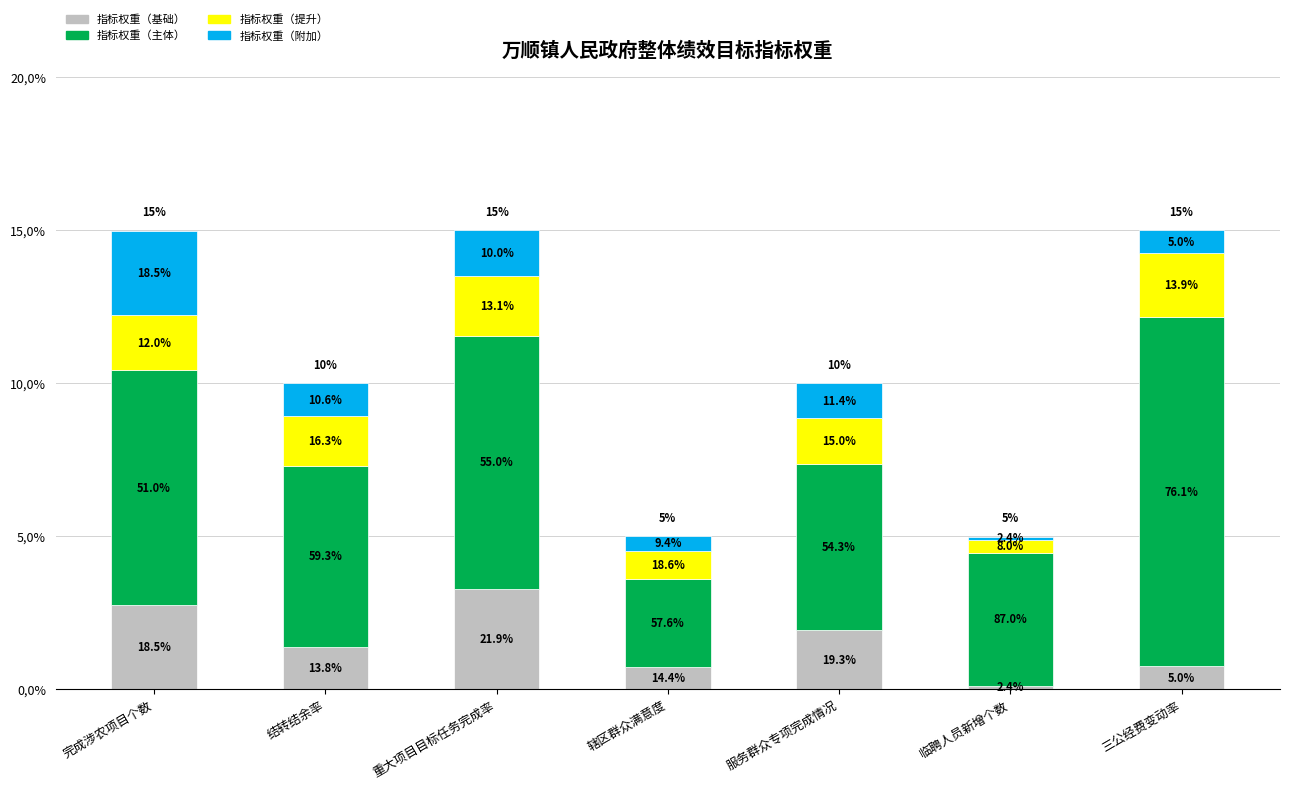

What are all the series names shown in the legend?

指标权重（基础）, 指标权重（主体）, 指标权重（提升）, 指标权重（附加）